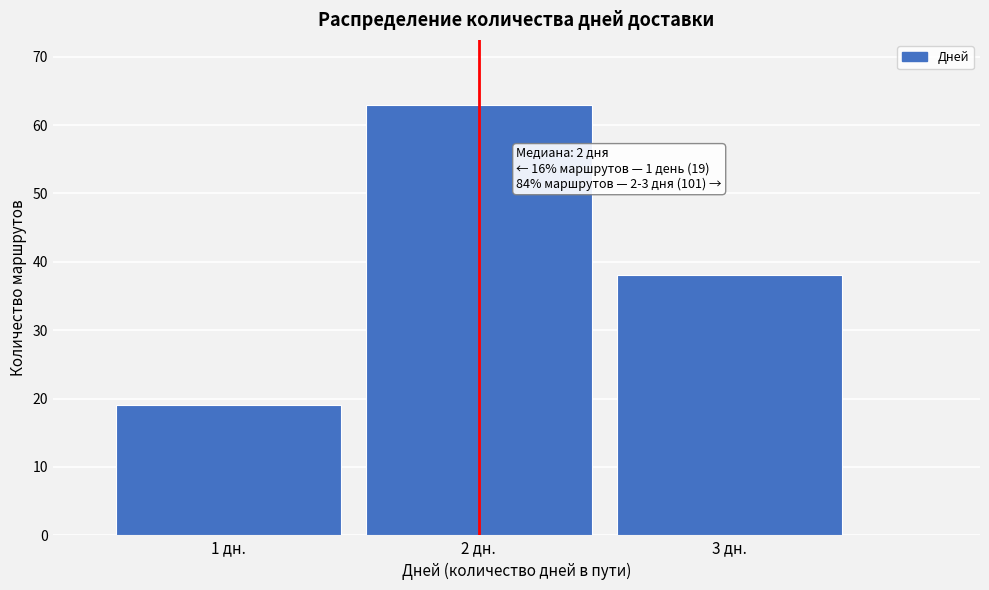

Reading left to right, list all the values displayed in this chart.

1 дн.=19	2 дн.=63	3 дн.=38